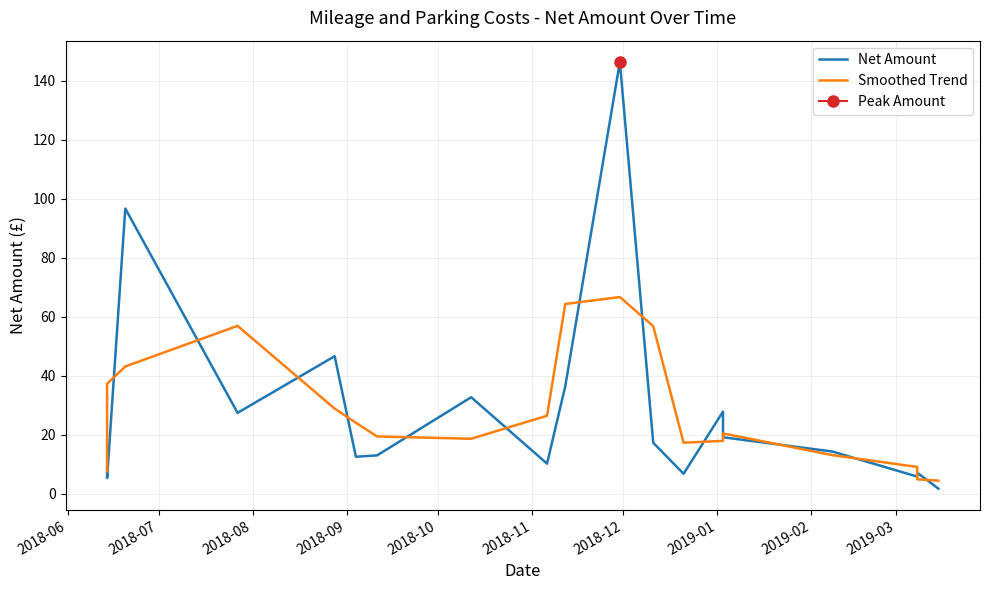

Which series has the largest total across all categories?

Smoothed Trend